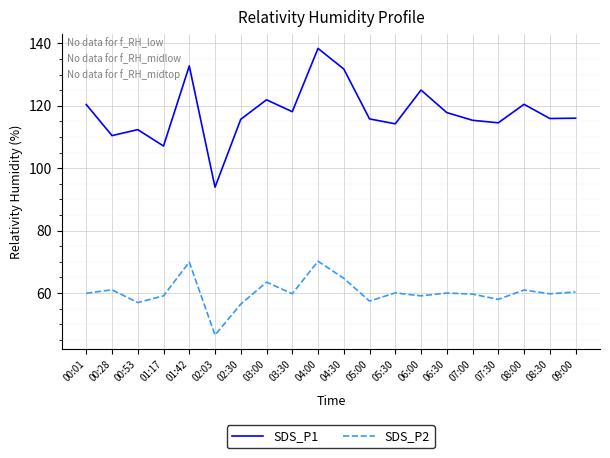

In SDS_P1, how many points are higher than both neighbors (excluding endpoints)?

6